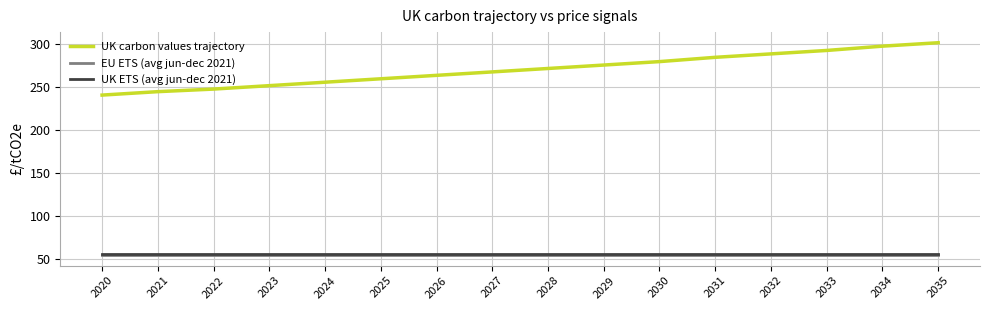

Reading right to left, what are all the values shown in this chart?

UK carbon values trajectory: 302.0	298.0	293.0	289.0	285.0	280.0	276.0	272.0	268.0	264.0	260.0	256.0	252.0	248.0	245.0	241.0
EU ETS (avg jun-dec 2021): 54.7	54.7	54.7	54.7	54.7	54.7	54.7	54.7	54.7	54.7	54.7	54.7	54.7	54.7	54.7	54.7
UK ETS (avg jun-dec 2021): 56.0	56.0	56.0	56.0	56.0	56.0	56.0	56.0	56.0	56.0	56.0	56.0	56.0	56.0	56.0	56.0